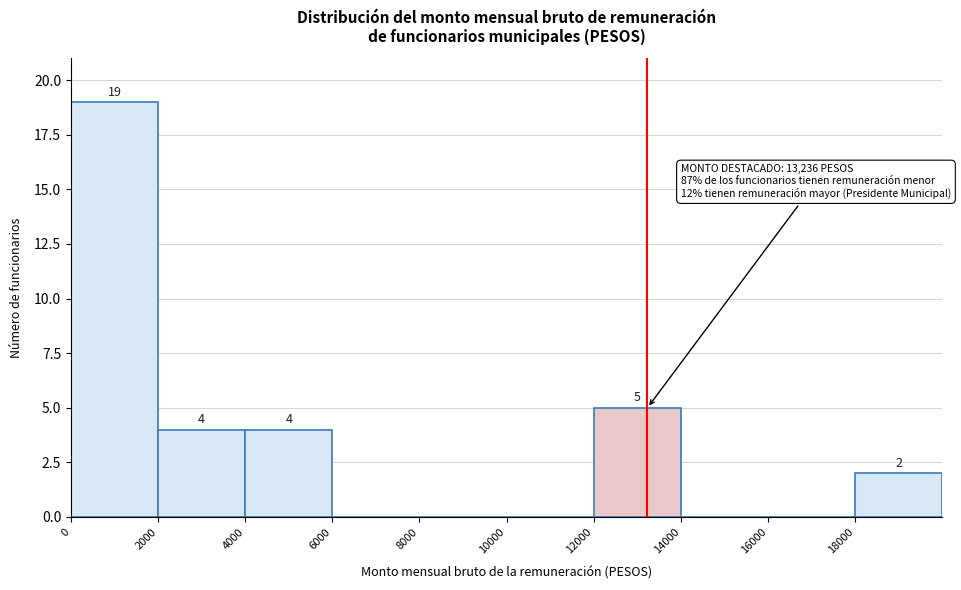

Over which range of the x-axis is the bar tallest?

0 to 2000